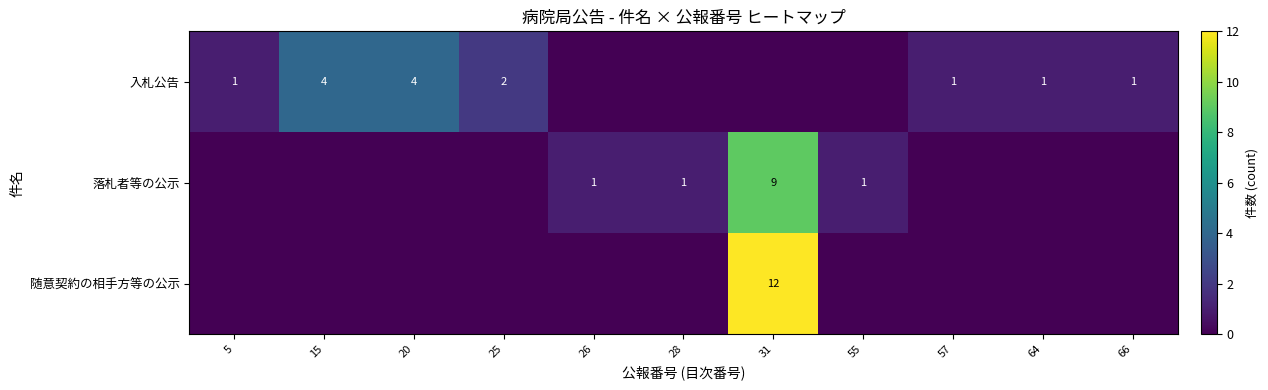

The 落札者等の公示 series shows 2 at 26. True or false?

False